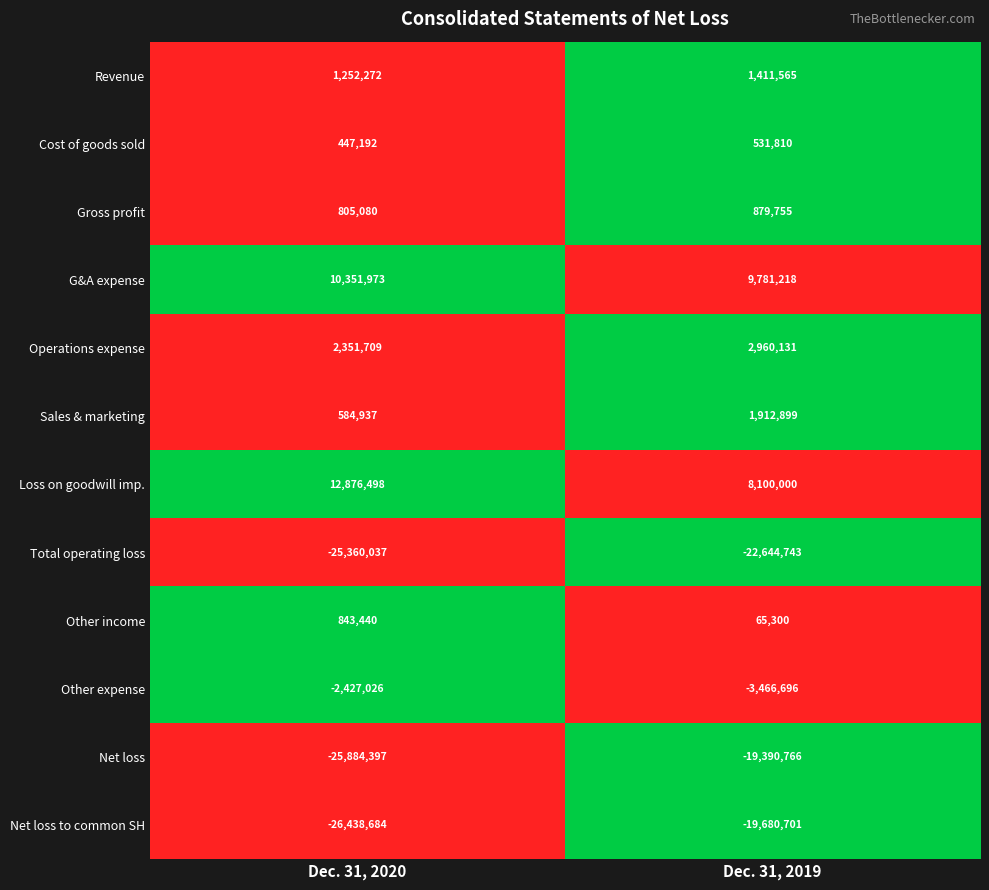

How many series are shown in this chart?

12